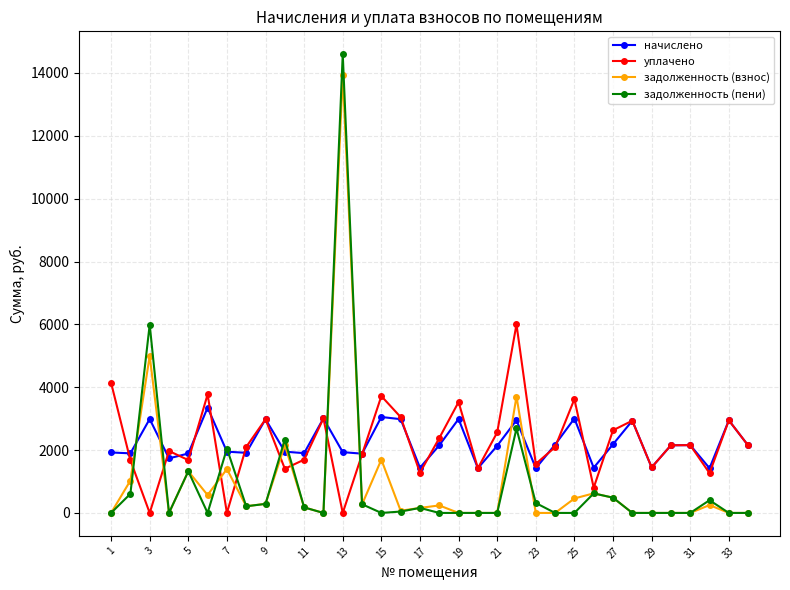

What is the greatest value displayed?

14594.9